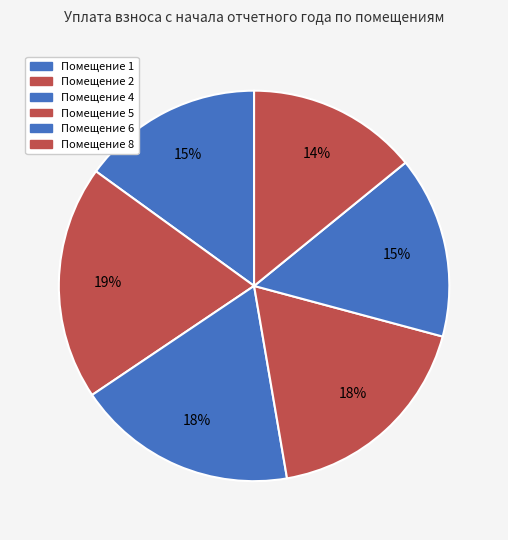

How many segments does this pie chart have?

6